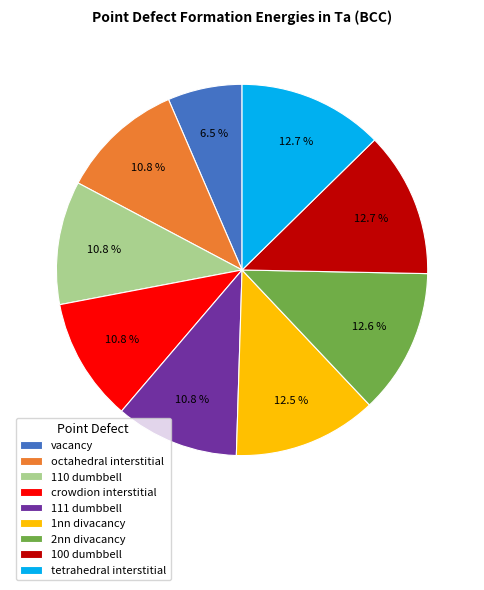

The 1nn divacancy slice represents 13% of the pie. True or false?

True